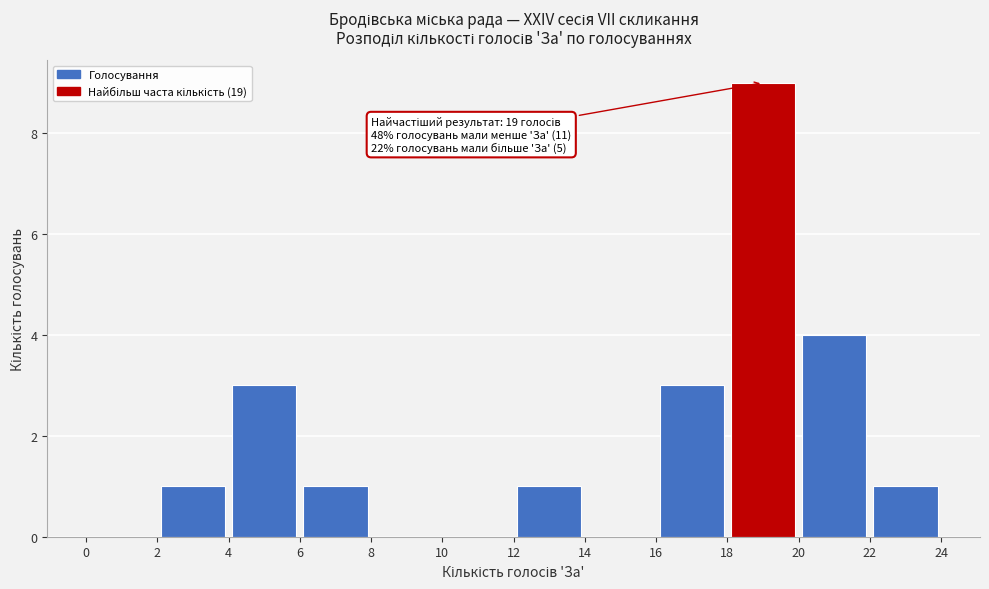

Which range on the x-axis has the tallest bar?

18 to 20